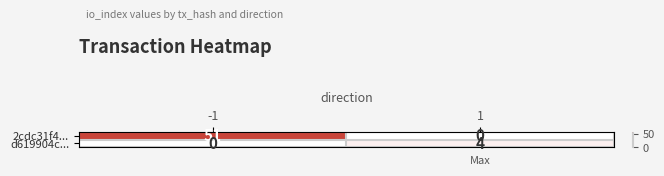

How many distinct data groups are displayed?

2